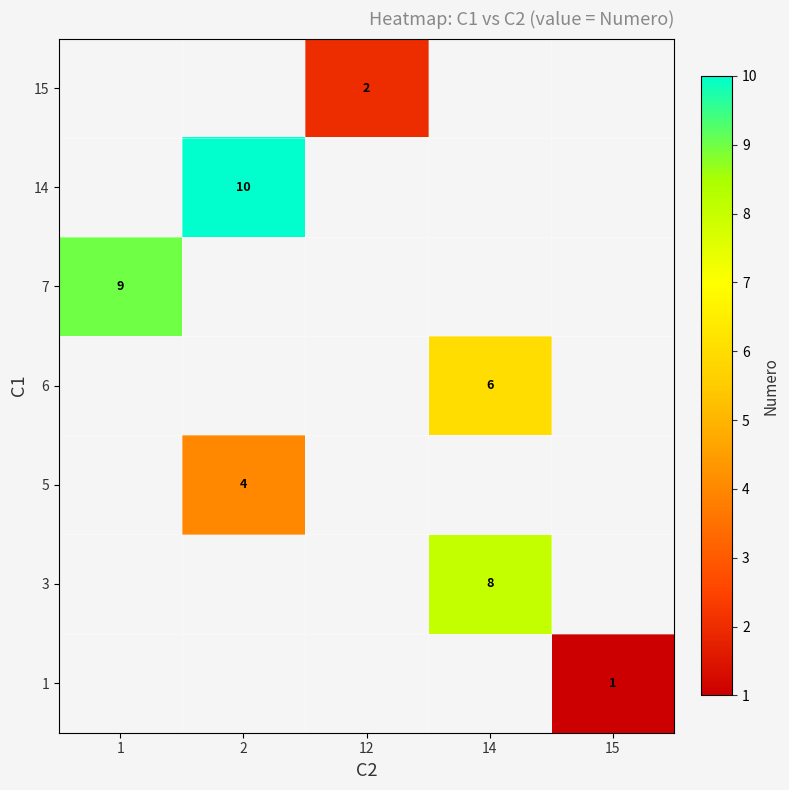

The 6 series shows 6 at 14. True or false?

True